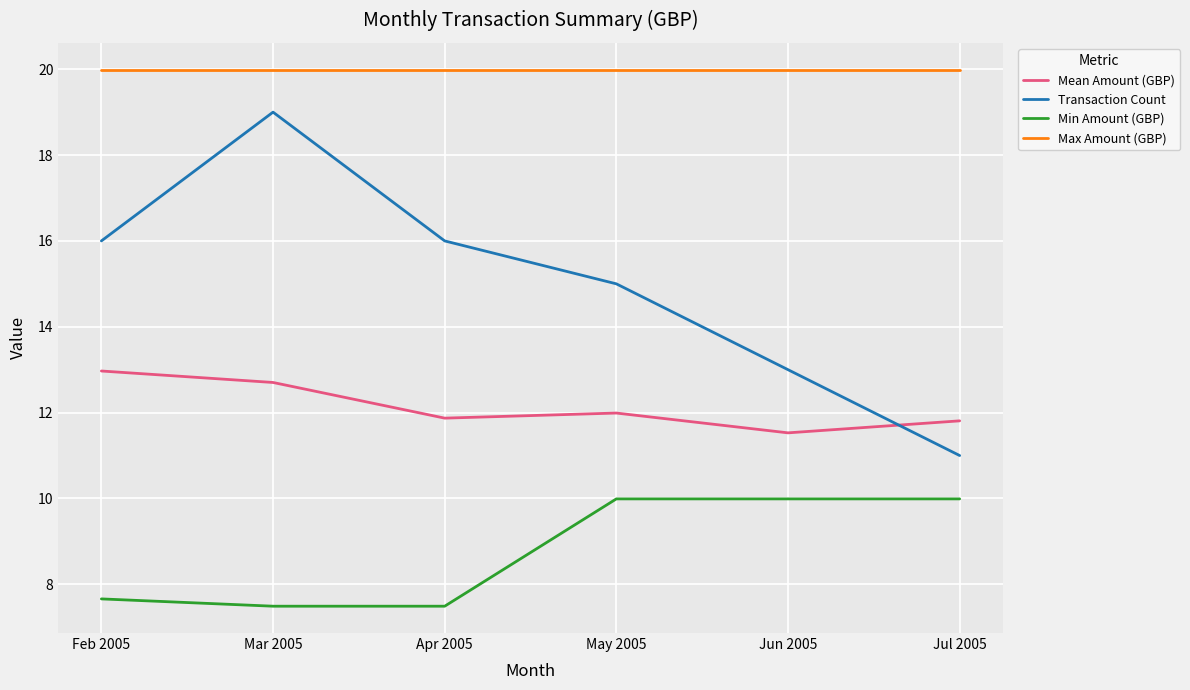

The Min Amount (GBP) series shows 4.1 at Jun 2005. True or false?

False